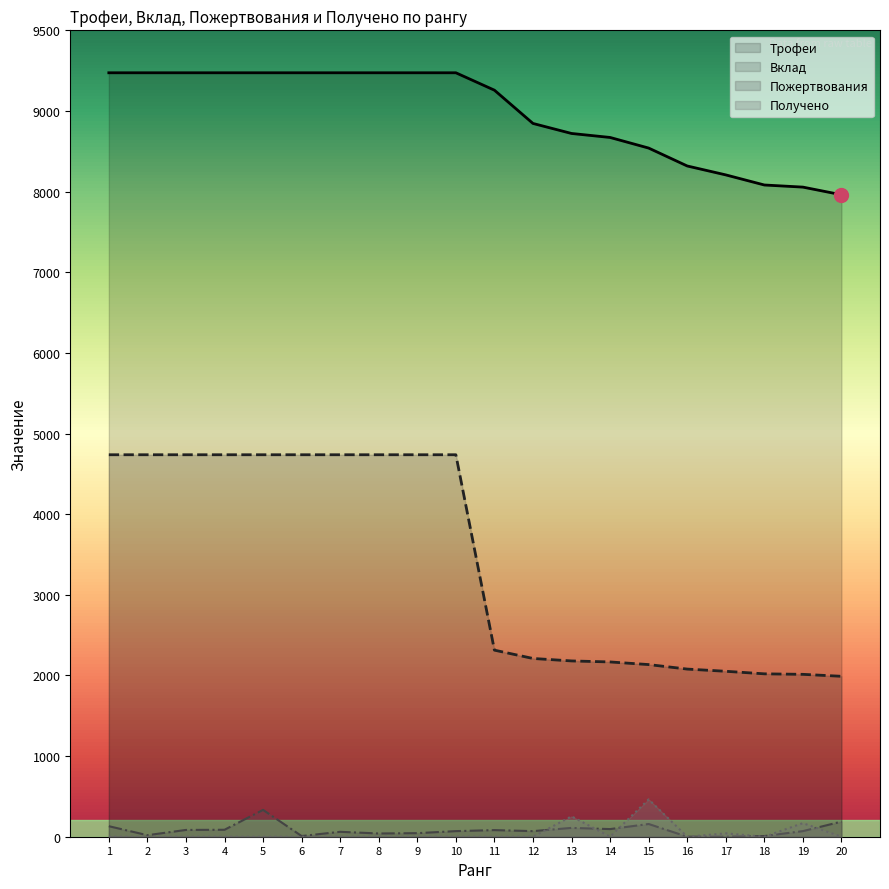

True or false: Пожертвования and Трофеи intersect in this chart.

False